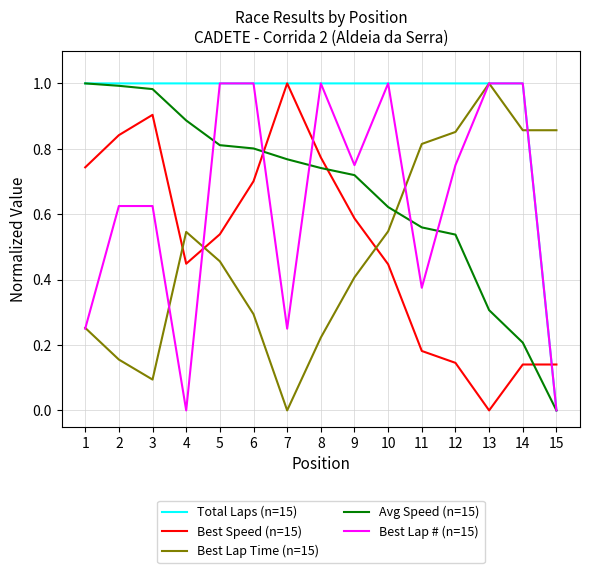

True or false: Best Speed (n=15) and Avg Speed (n=15) cross at least once.

True